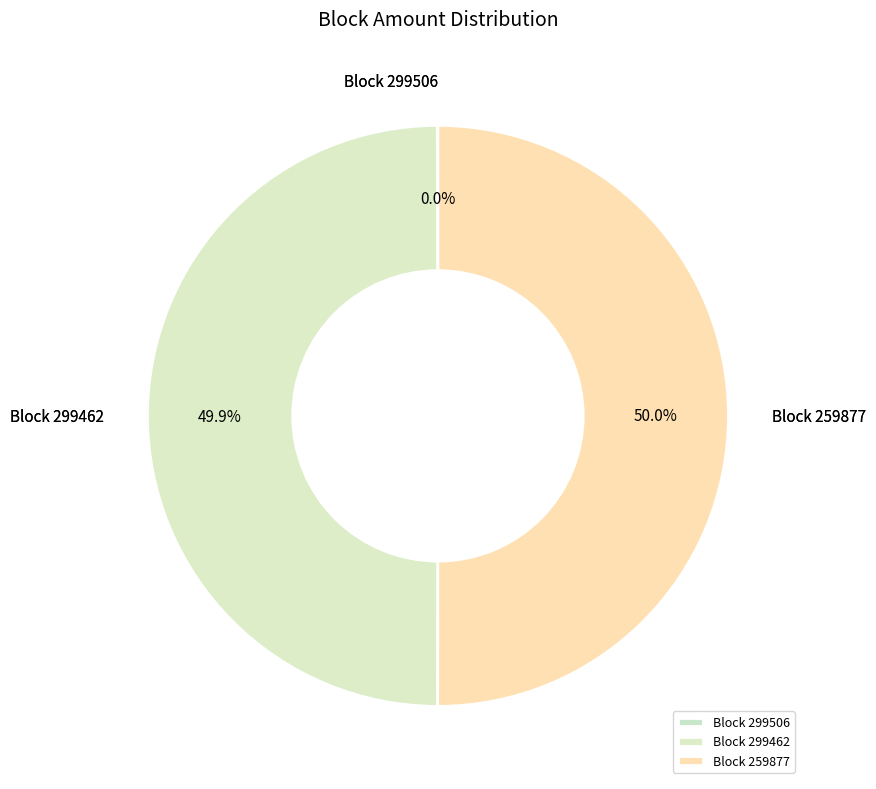

What portion of the pie excludes Block 299462?

50.1%